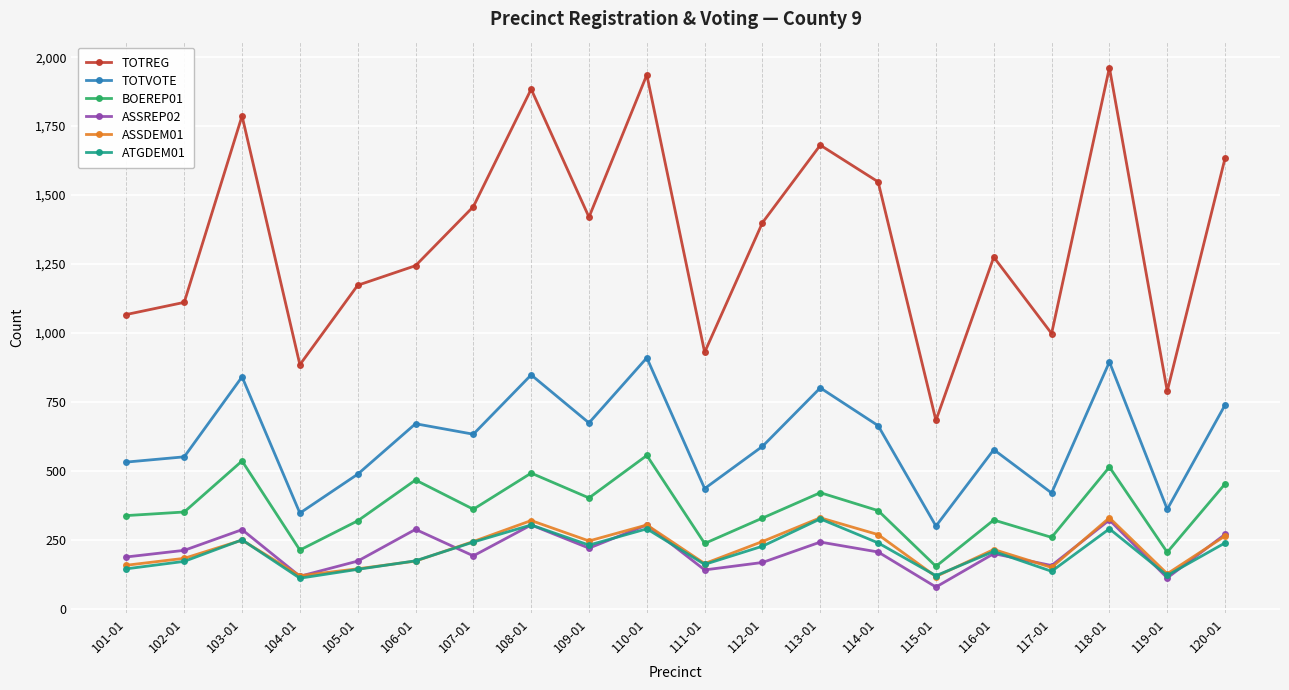

At how many categories does at least one series exceed 201?

20